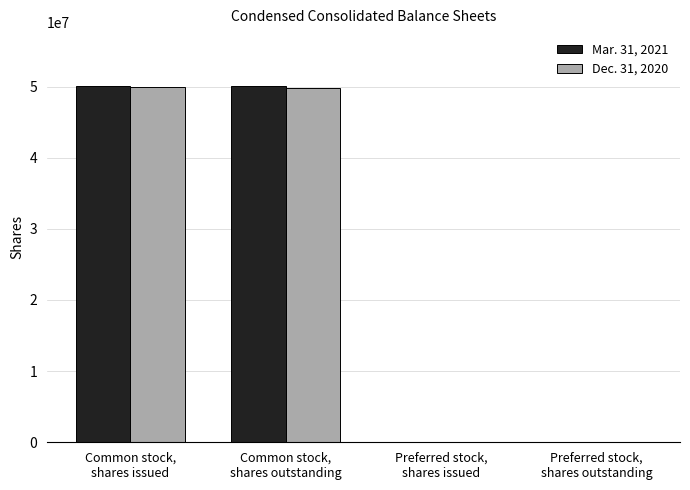

What are all the series names shown in the legend?

Mar. 31, 2021, Dec. 31, 2020